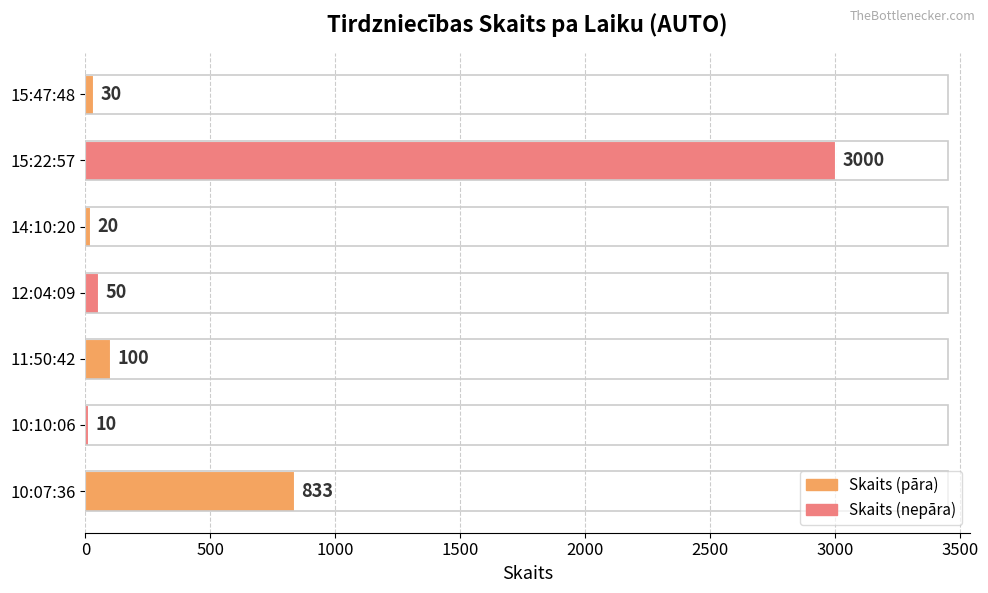

Reading top to bottom, extract all data points from this chart.

15:47:48=30	15:22:57=3000	14:10:20=20	12:04:09=50	11:50:42=100	10:10:06=10	10:07:36=833